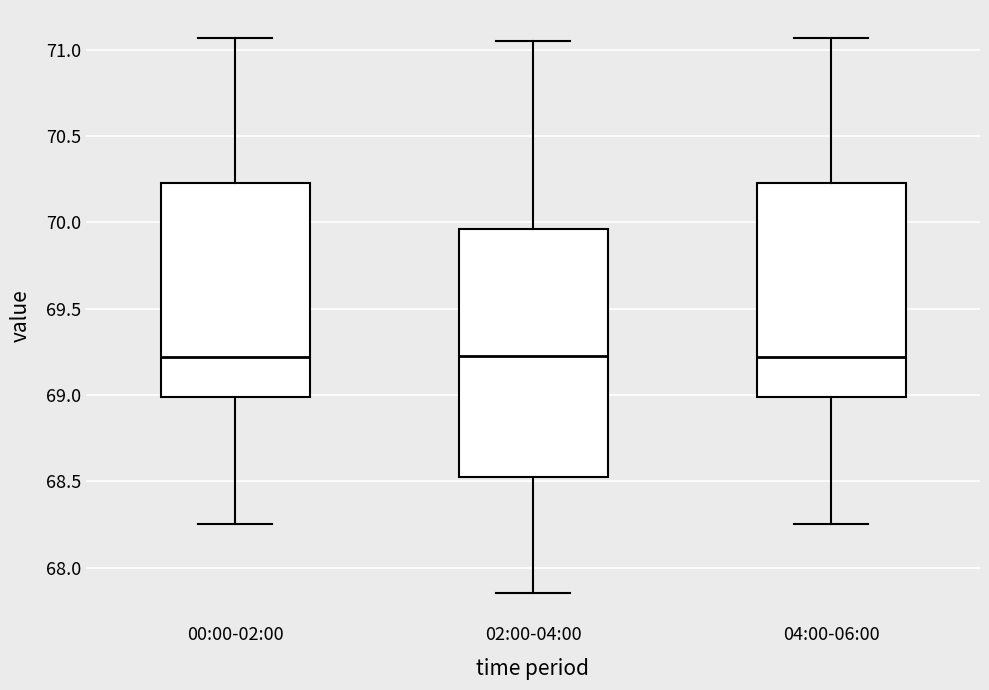

Where does the upper whisker of the box for 02:00-04:00 end on the y-axis? The values are not printed on the chart, so give them approximately, as read against the axis.

71.05